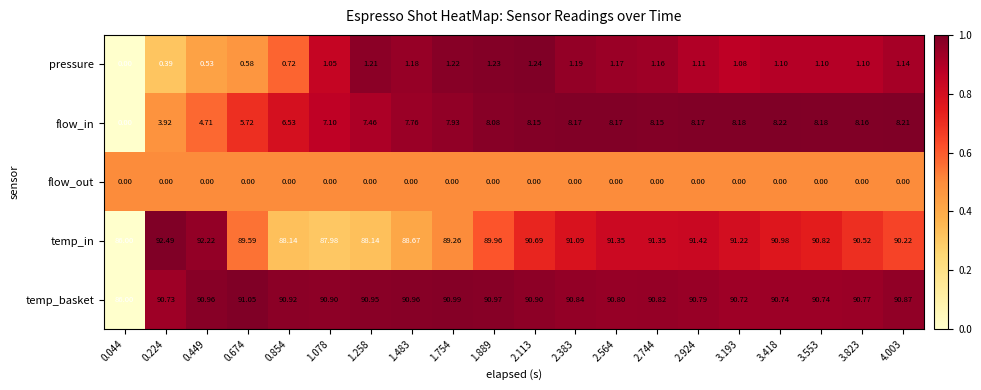

Which series has the largest total across all categories?

temp_basket